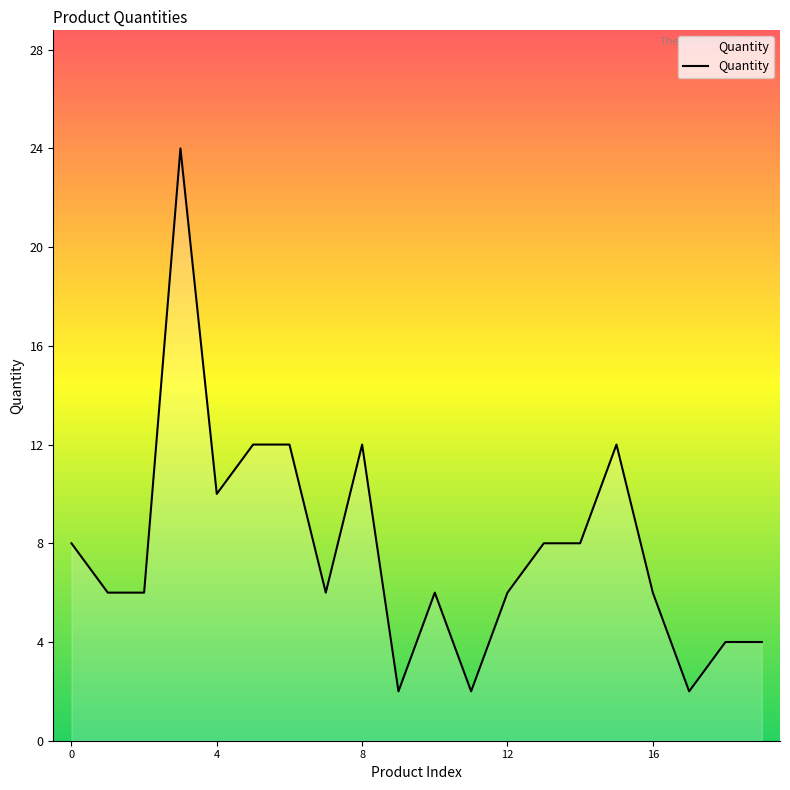

What is the greatest value displayed?

24